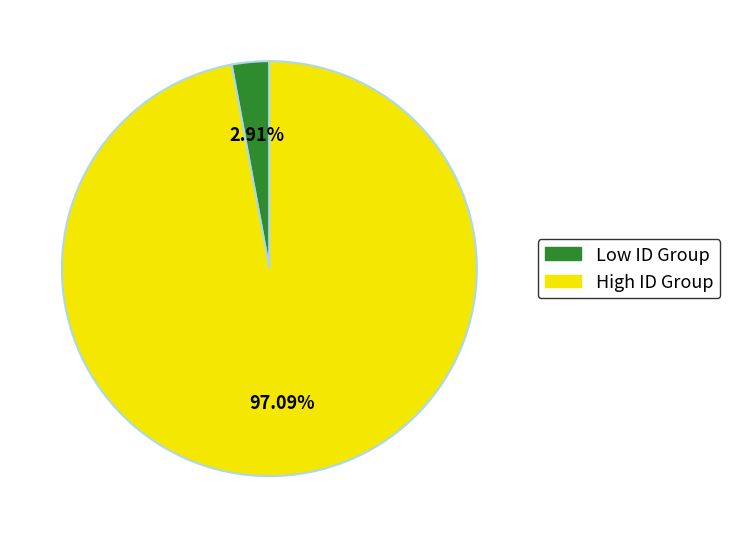

Is there a majority slice in this chart?

Yes